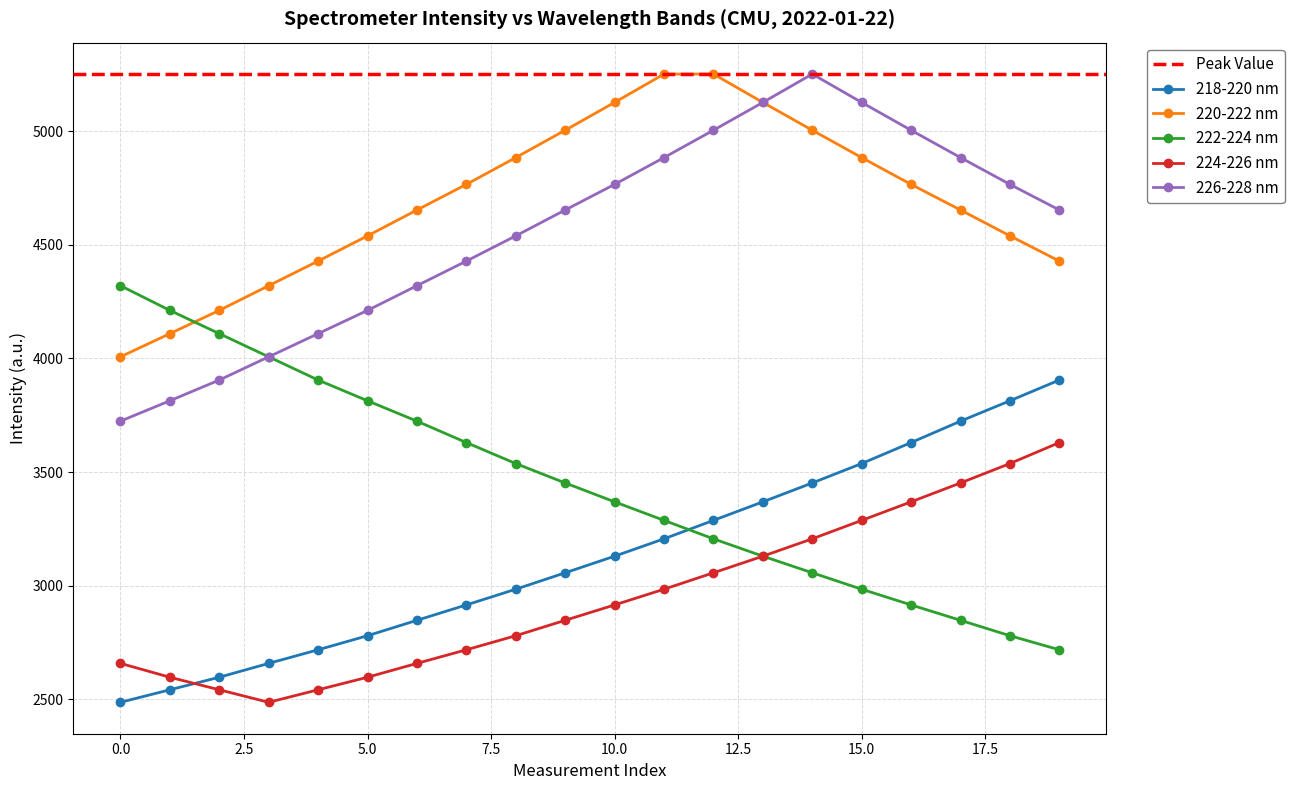

True or false: 226-228 nm has more than 0 points higher than both neighbors.

True